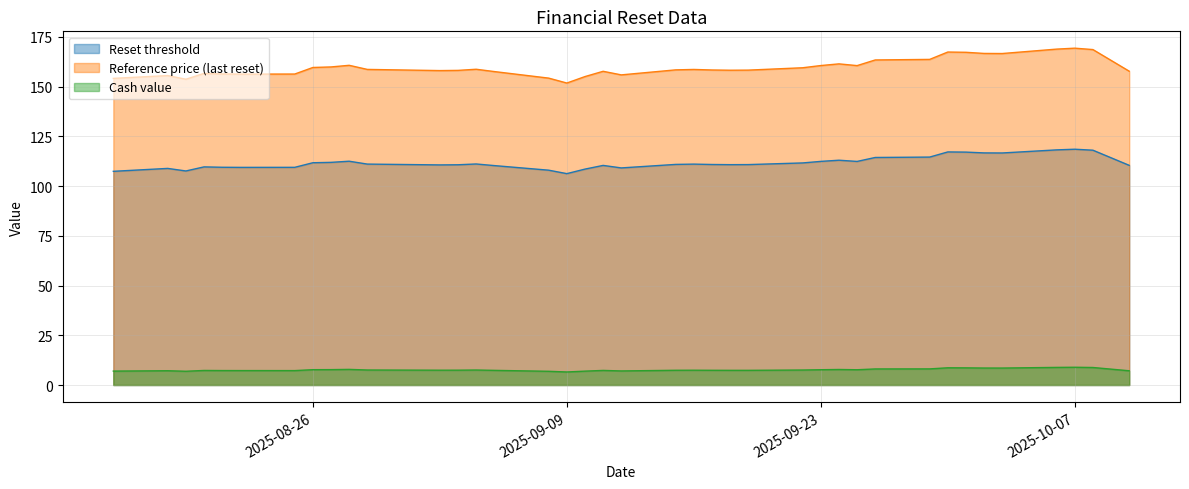

What is the difference between the maximum and minimum values in the Reference price (last reset) series?

17.5